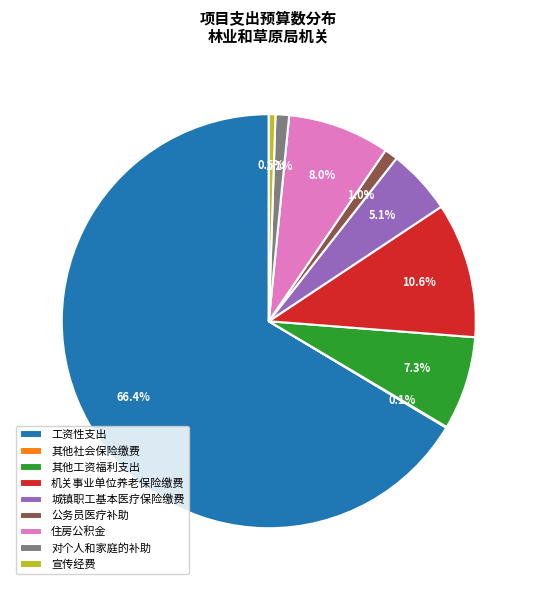

Which slice is the largest?

工资性支出